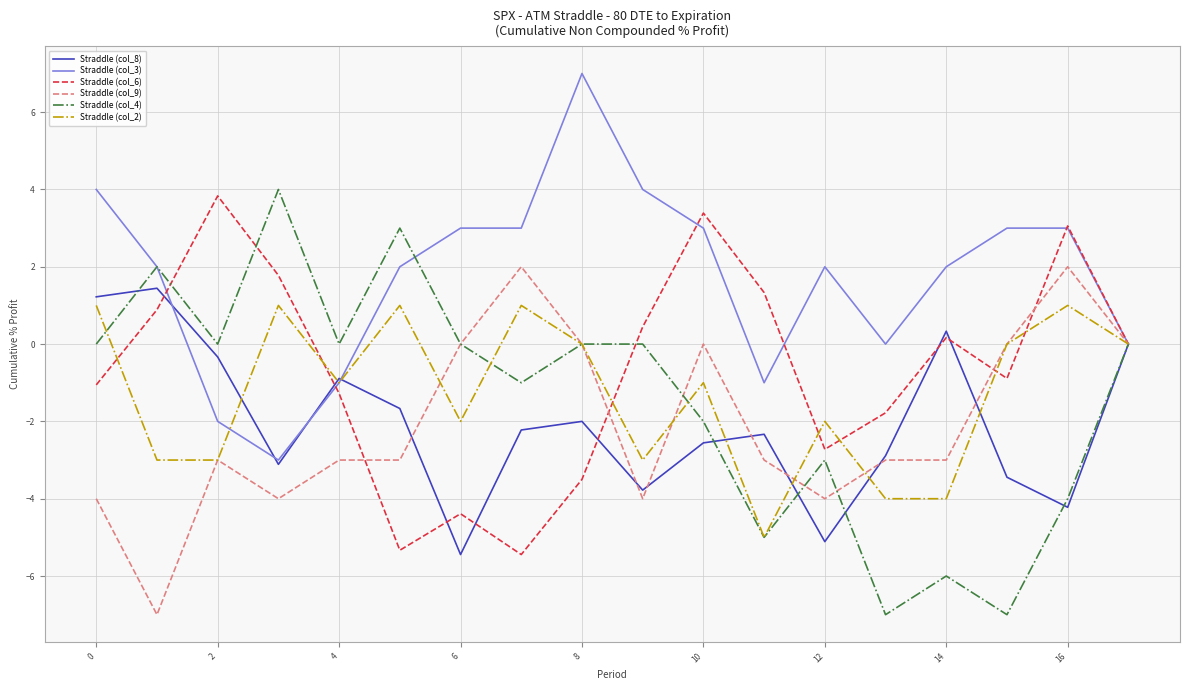

What is the smallest value displayed?

-7.0